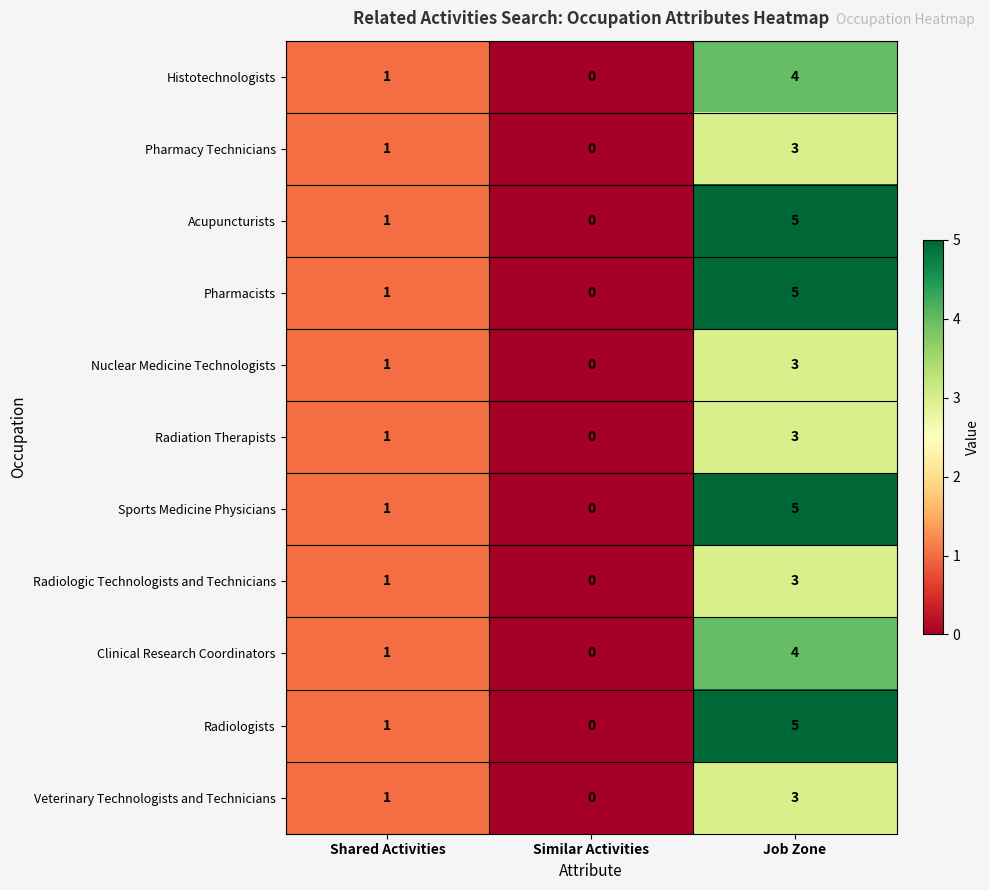

What is the highest value of the Radiation Therapists series?

3